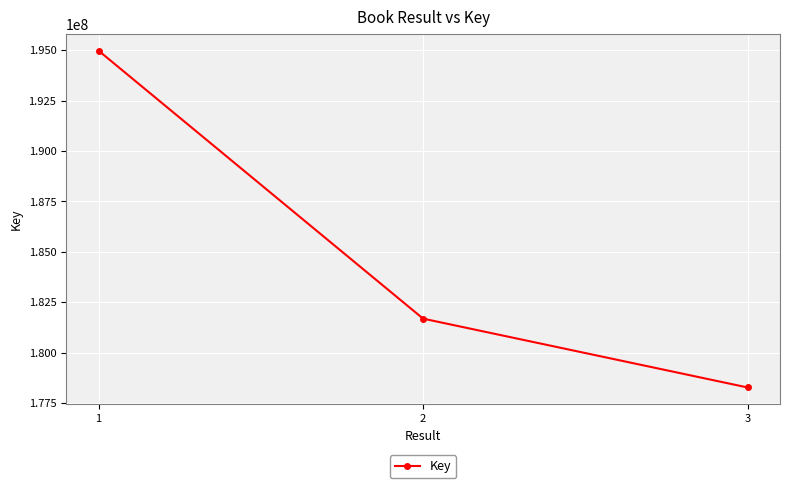

Approximately how many times larger is the value at 3 compared to 2?

1.0